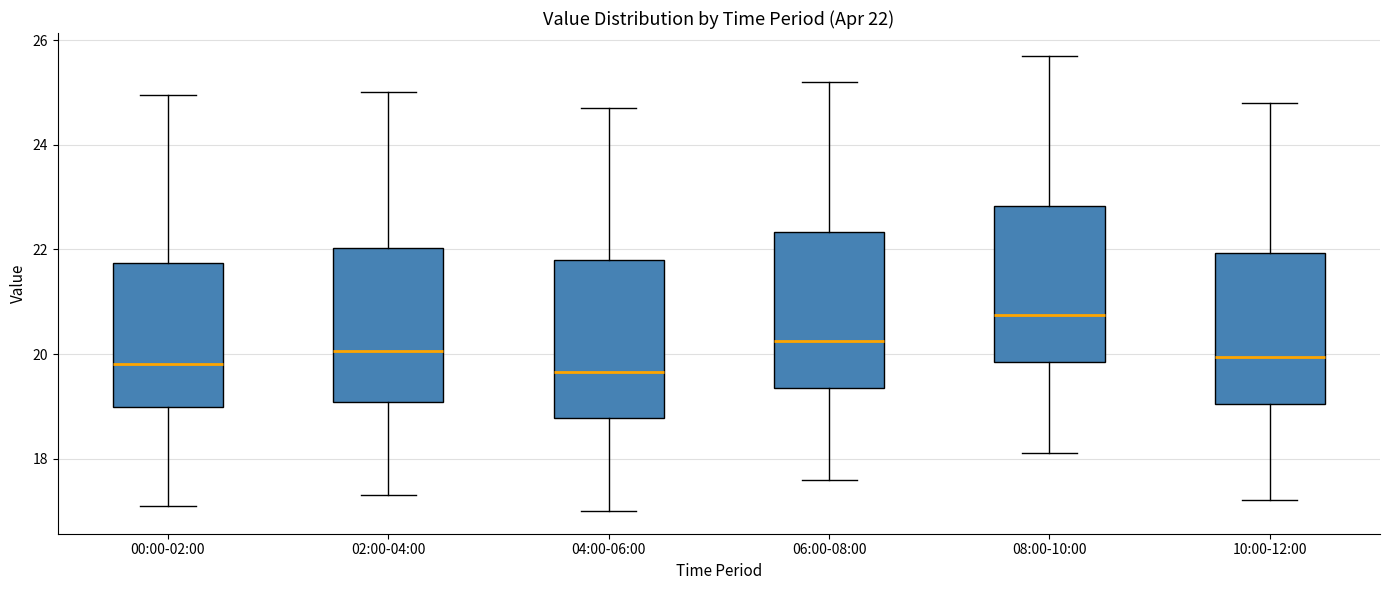

Which box's median line is the highest?

08:00-10:00